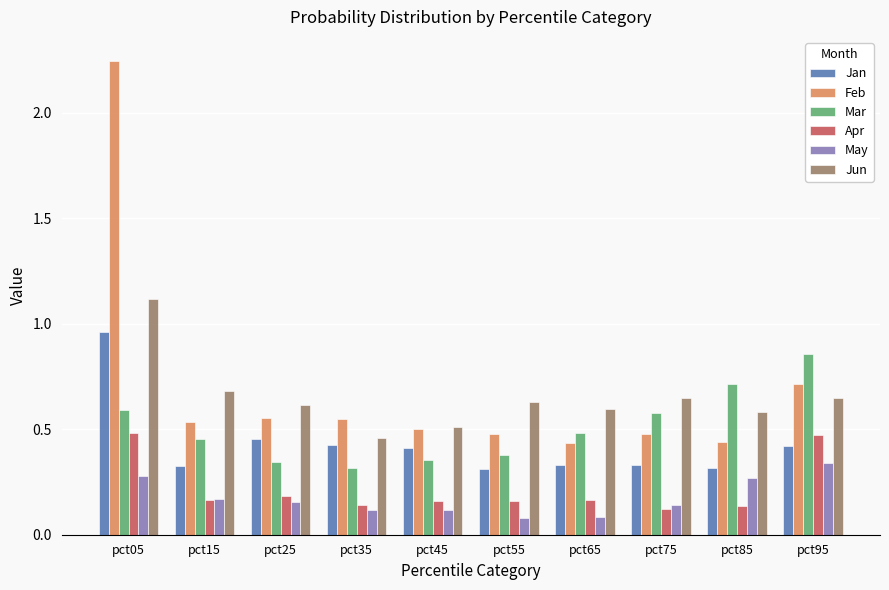

How many May values are between 0 and 1?

10